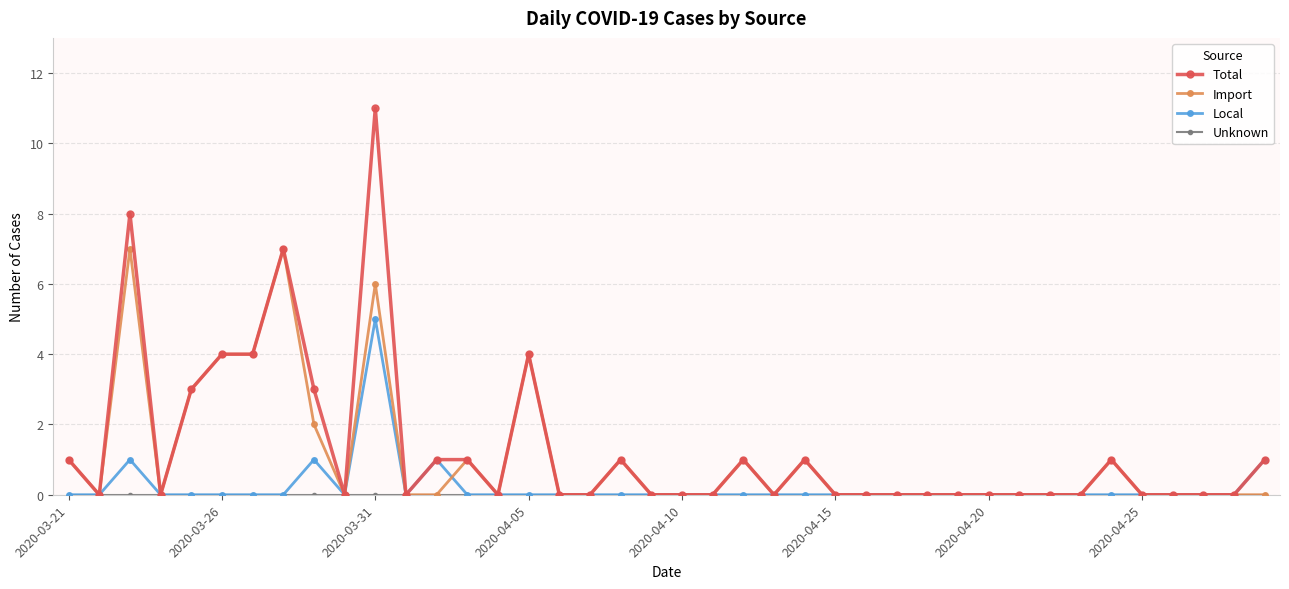

What is the maximum value shown in the chart?

11